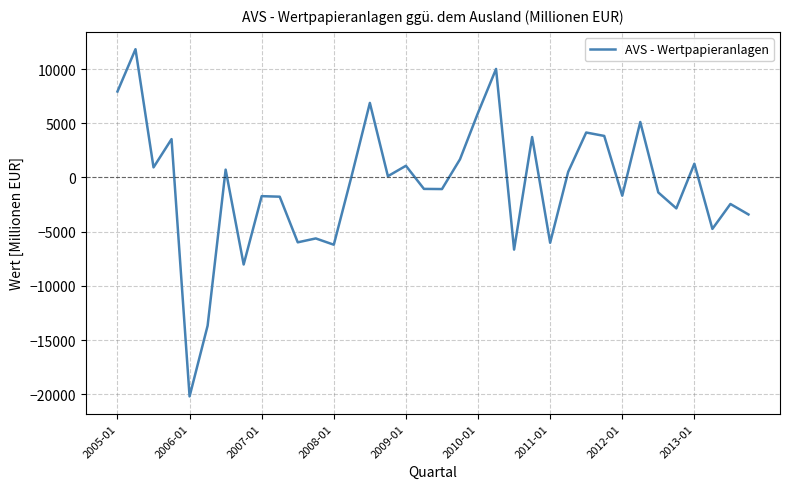

What is the greatest value displayed?

11833